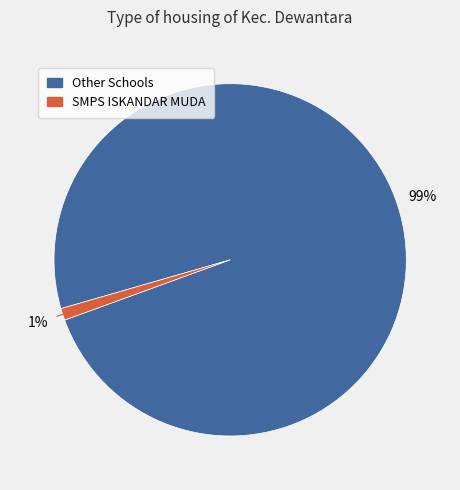

To the nearest percent, what is the difference between the largest and smallest slice percentages?

98%